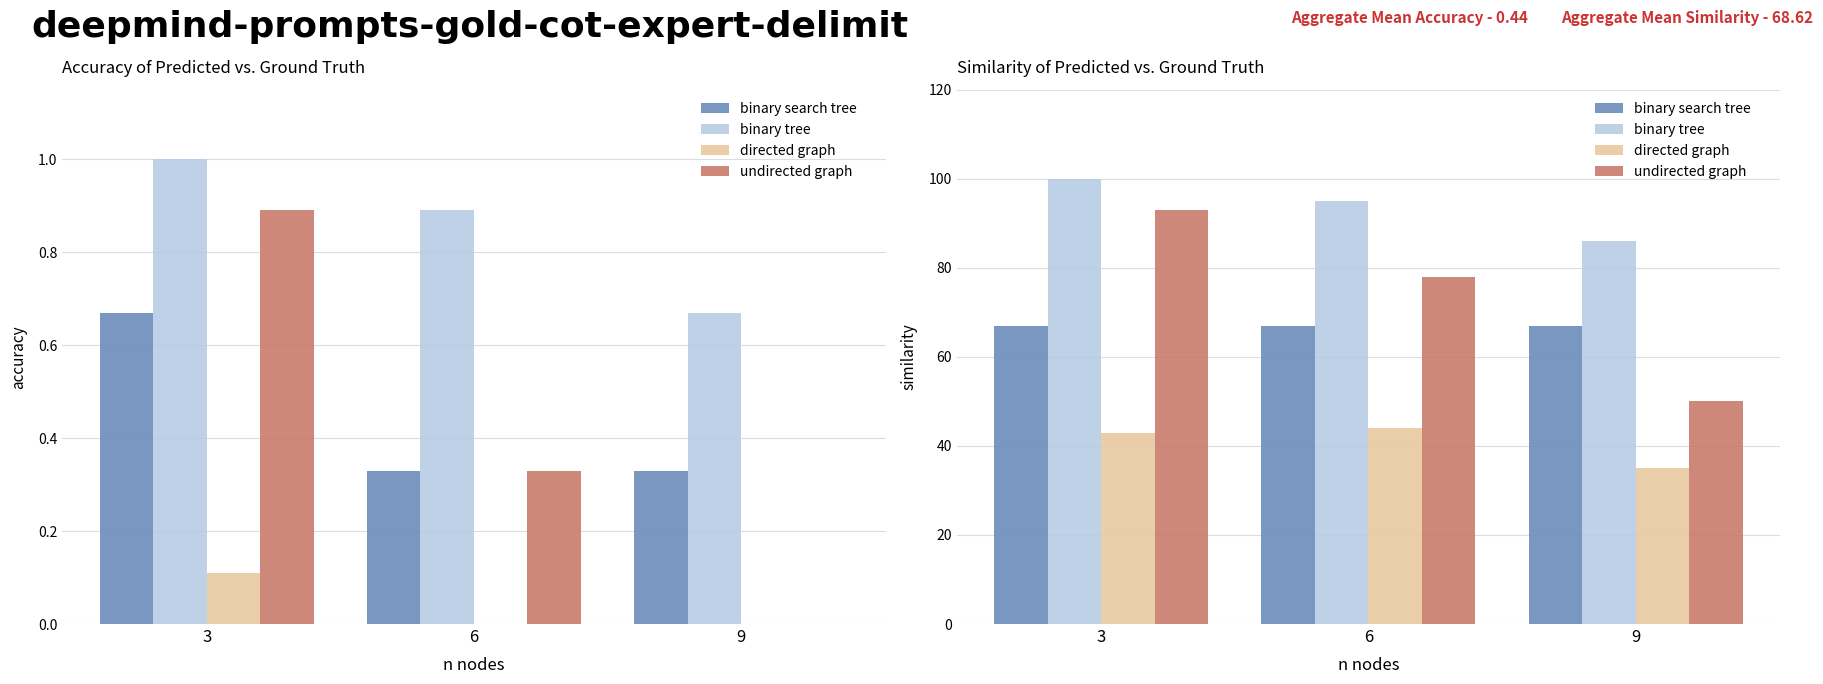

Rank the categories by binary tree value from lowest to highest.

9, 6, 3